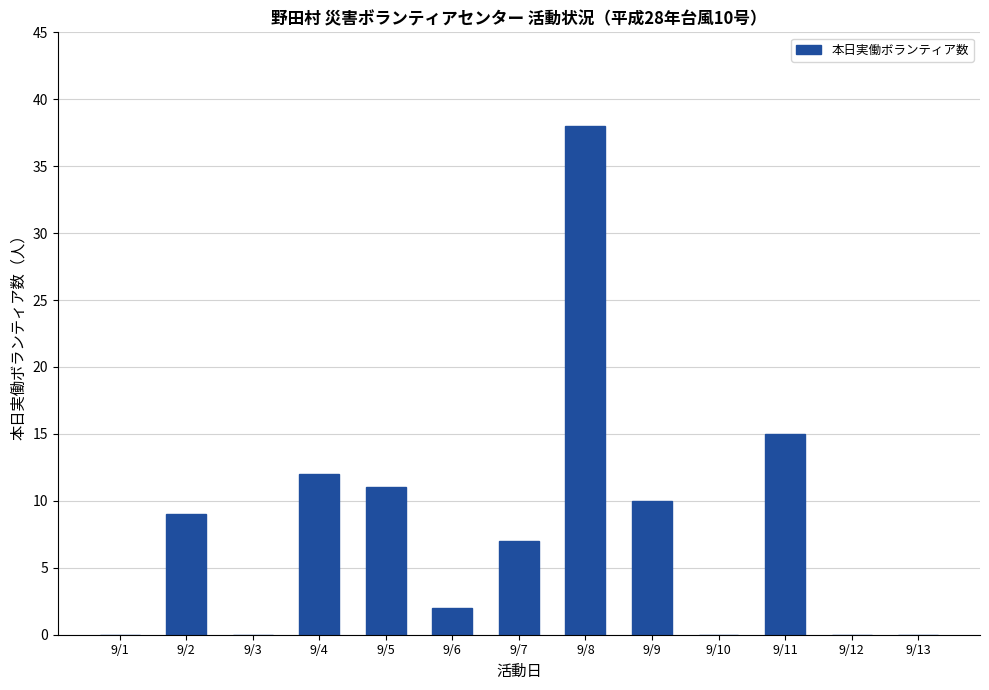

Reading left to right, what are all the values shown in this chart?

0	9	0	12	11	2	7	38	10	0	15	0	0